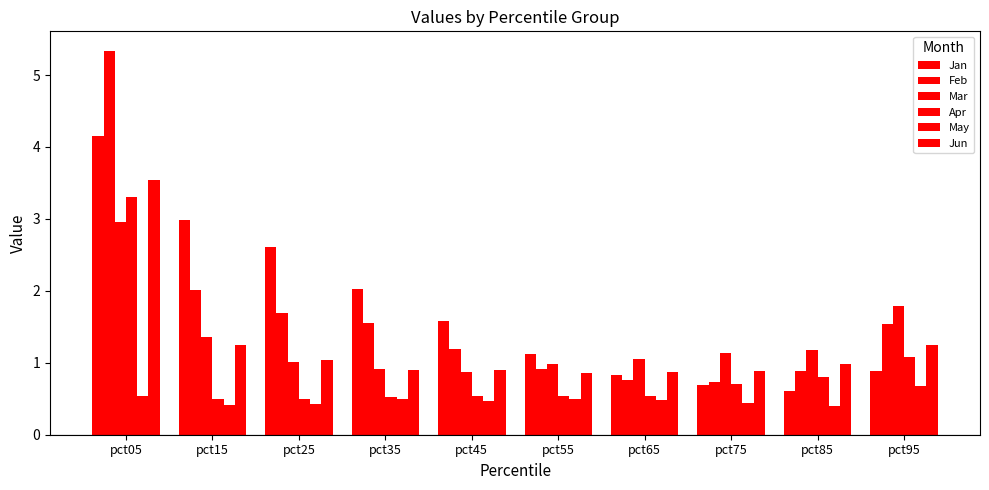

How many data points in Jan are less than 1?

4